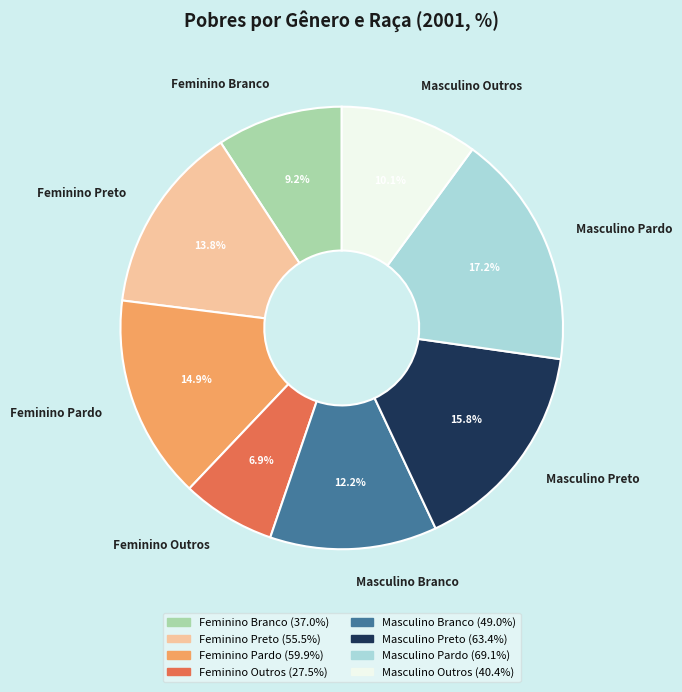

To the nearest percent, what portion does Masculino Outros represent?

10%